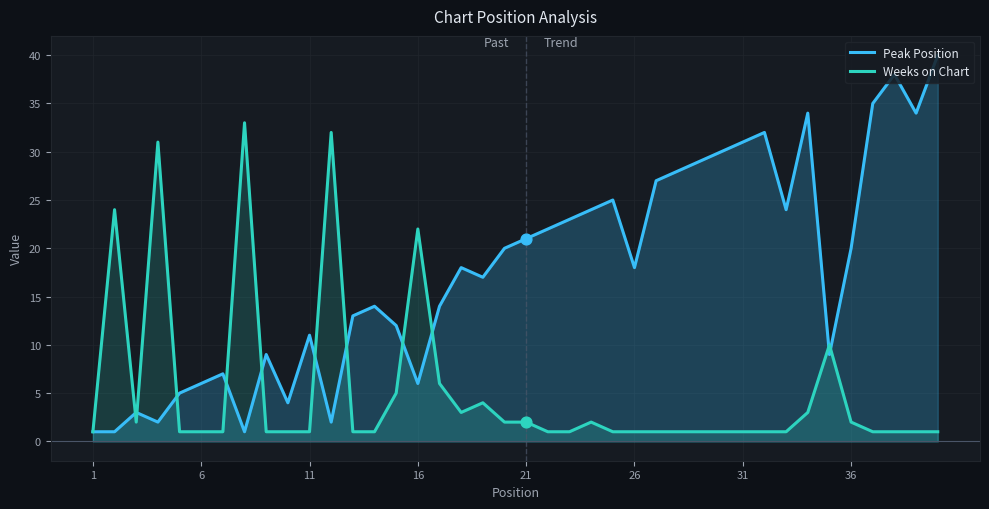

Which series has the largest total across all categories?

Peak Position